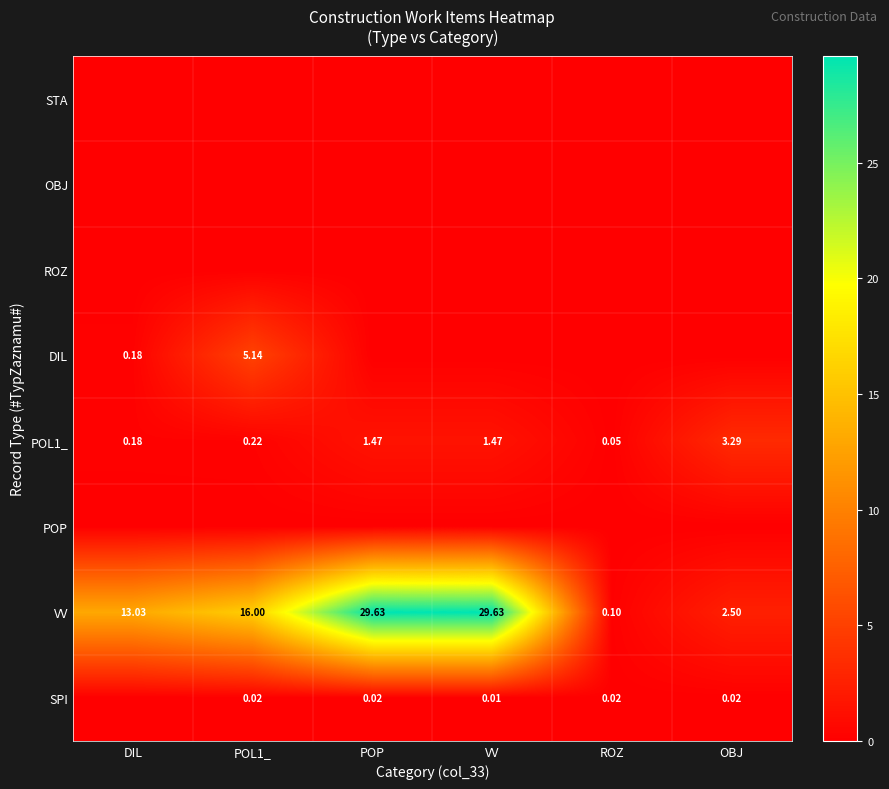

What is the spread (max minus min) of values at DIL?

13.0